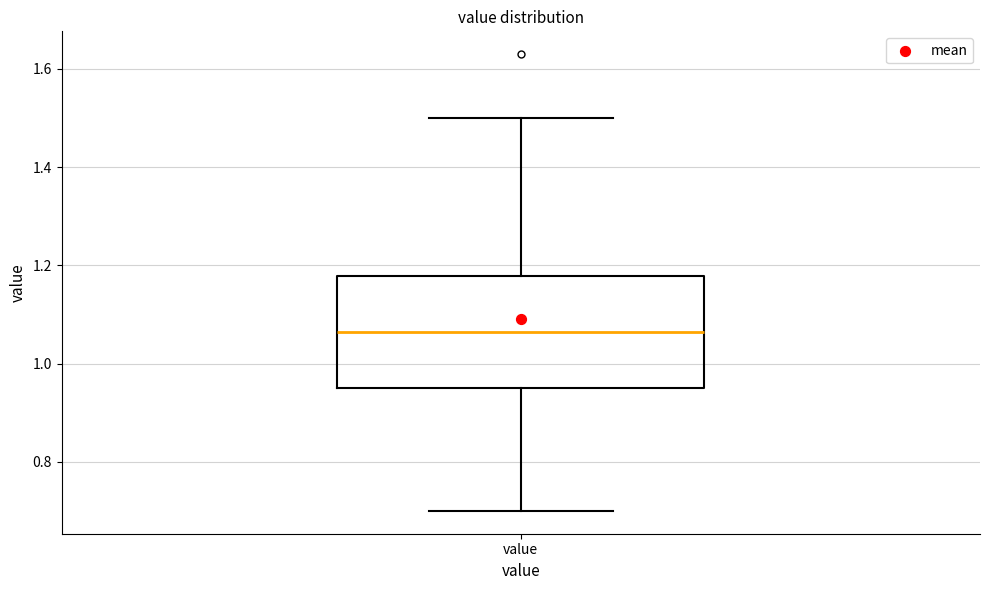

Read this box plot against the y-axis: the position of the median line, the range covered by the box, and the ends of both whiskers. The values are not printed on the chart, so give them approximately, as read against the axis.

median 1.06, box 0.96 to 1.18, whiskers 0.70 to 1.50